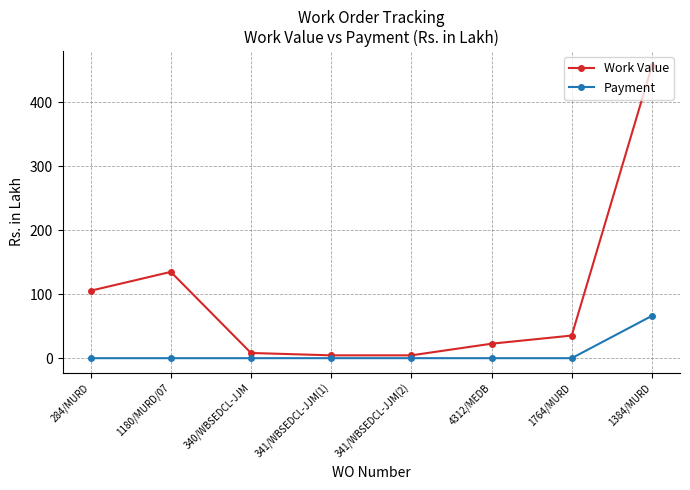

True or false: Work Value has more than 0 points higher than both neighbors.

True